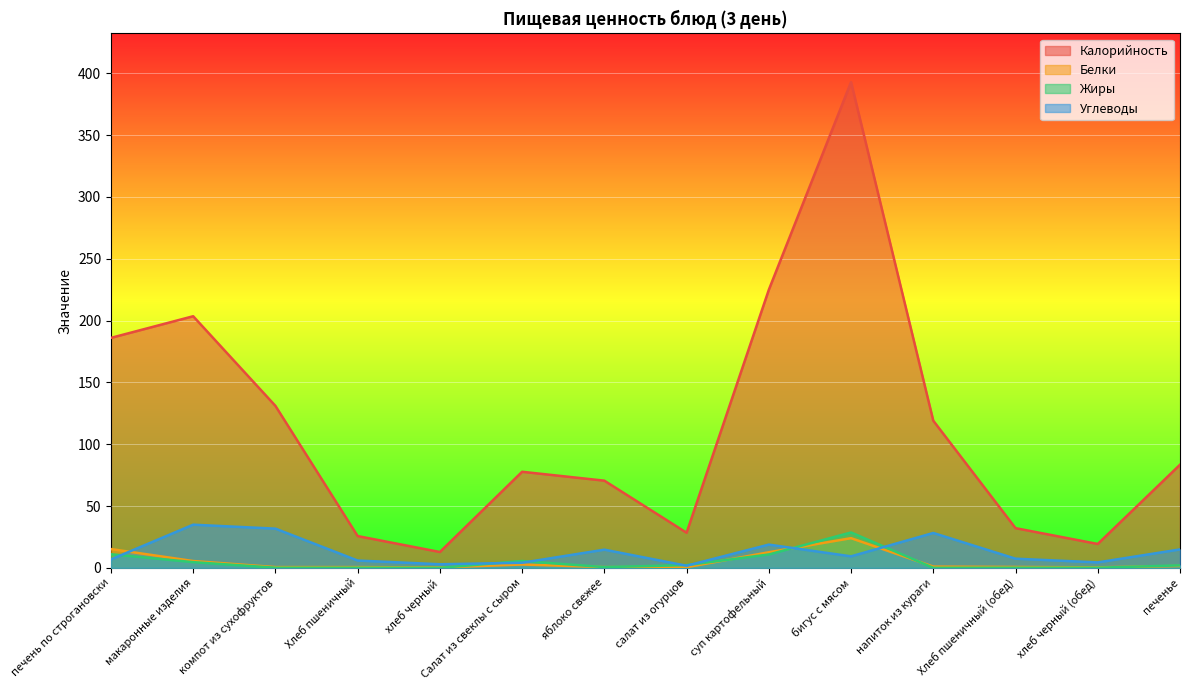

How many series are shown in this chart?

4